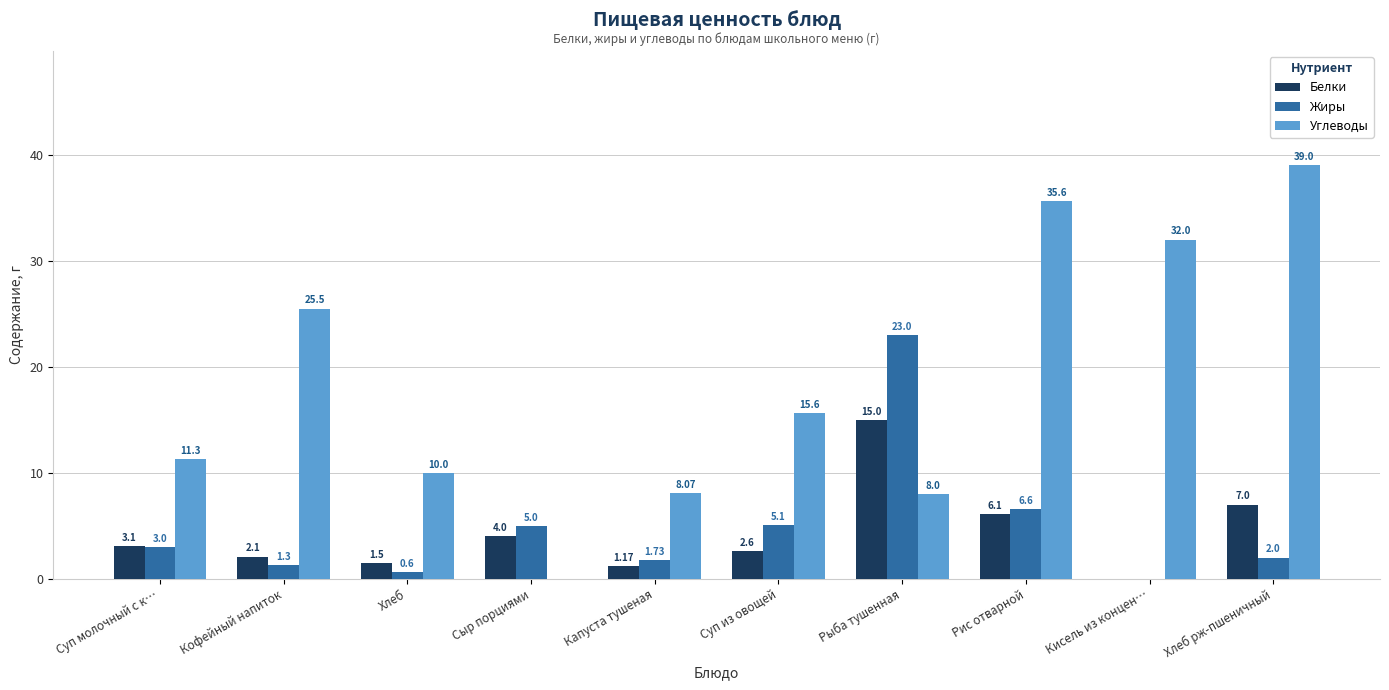

How many categories are shown in the chart?

10